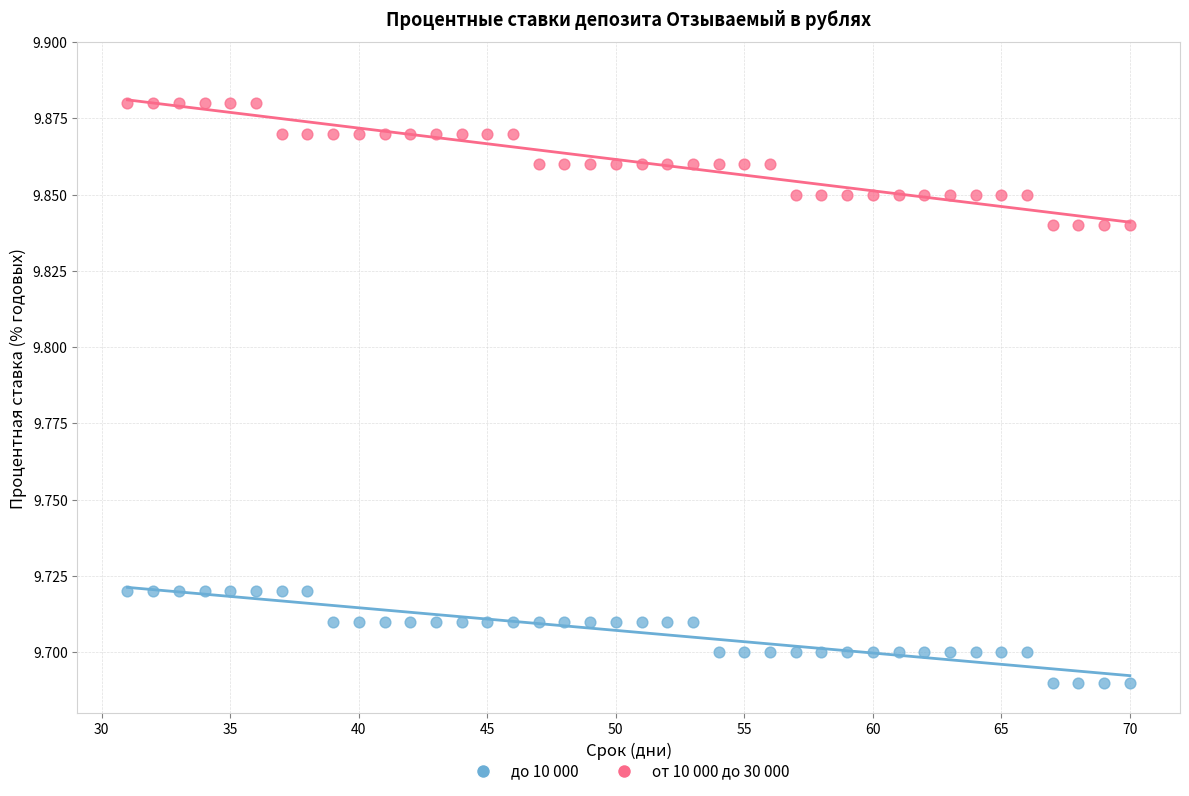

Which series reaches the maximum Y coordinate?

от 10 000 до 30 000